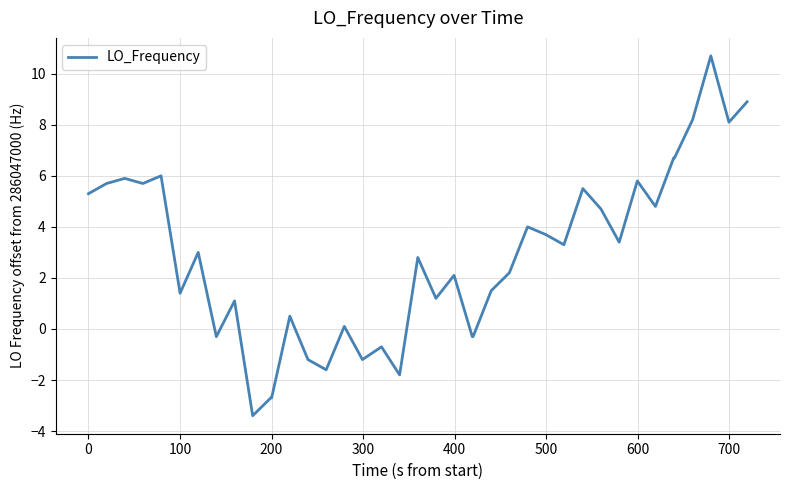

What is the greatest value displayed?

10.7